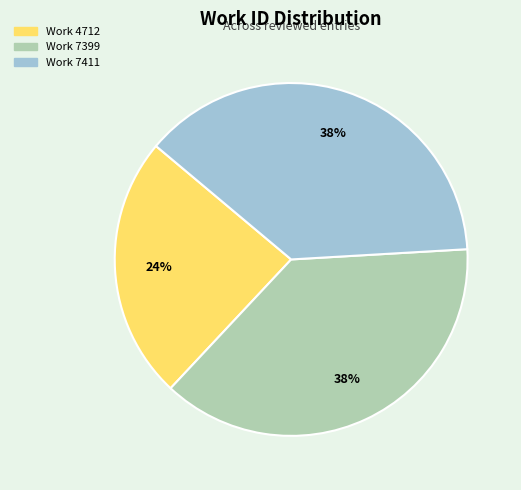

Which slice is the smallest?

Work 4712